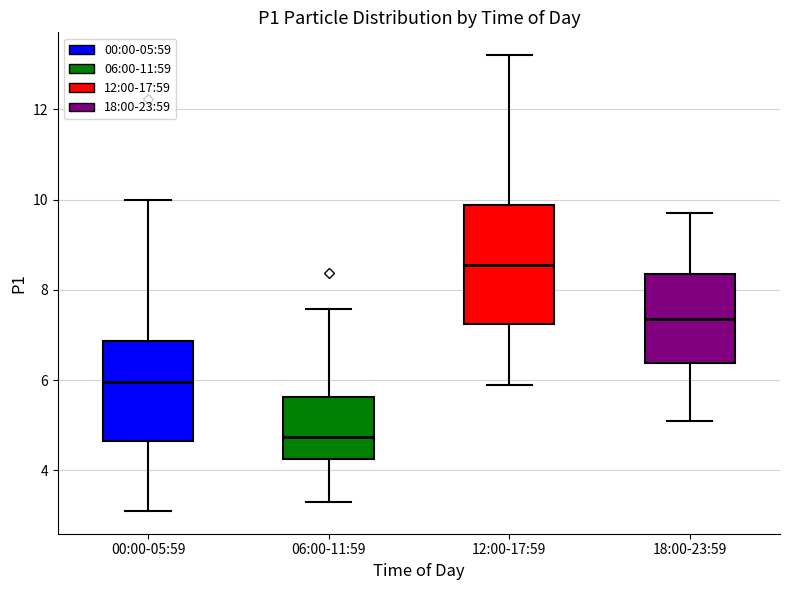

Which box's median line is the lowest?

06:00-11:59